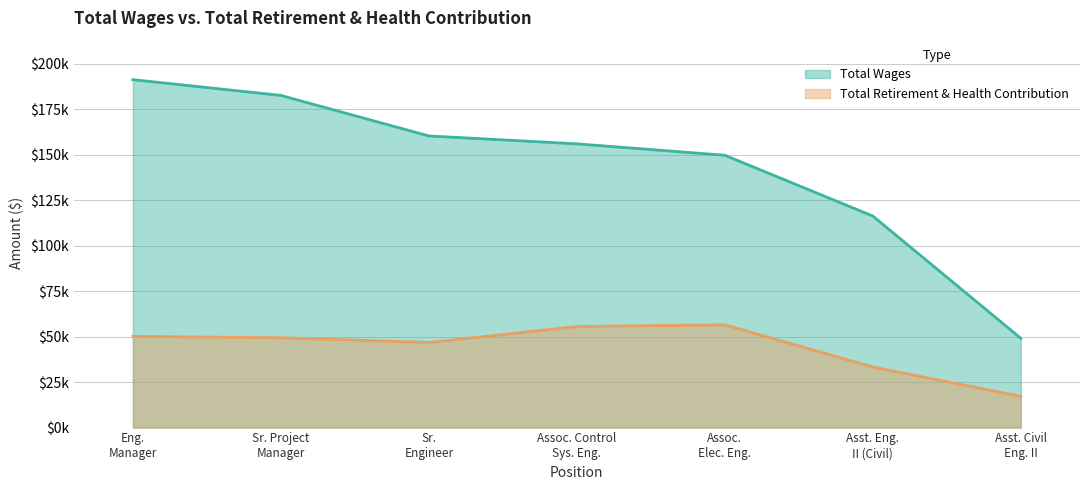

Reading left to right, transcribe all the data shown in this chart.

Total Wages: 191383	182704	160413	156076	149786	116355	49119
Total Retirement & Health Contribution: 50171	49402	46796	55579	56532	33317	17193